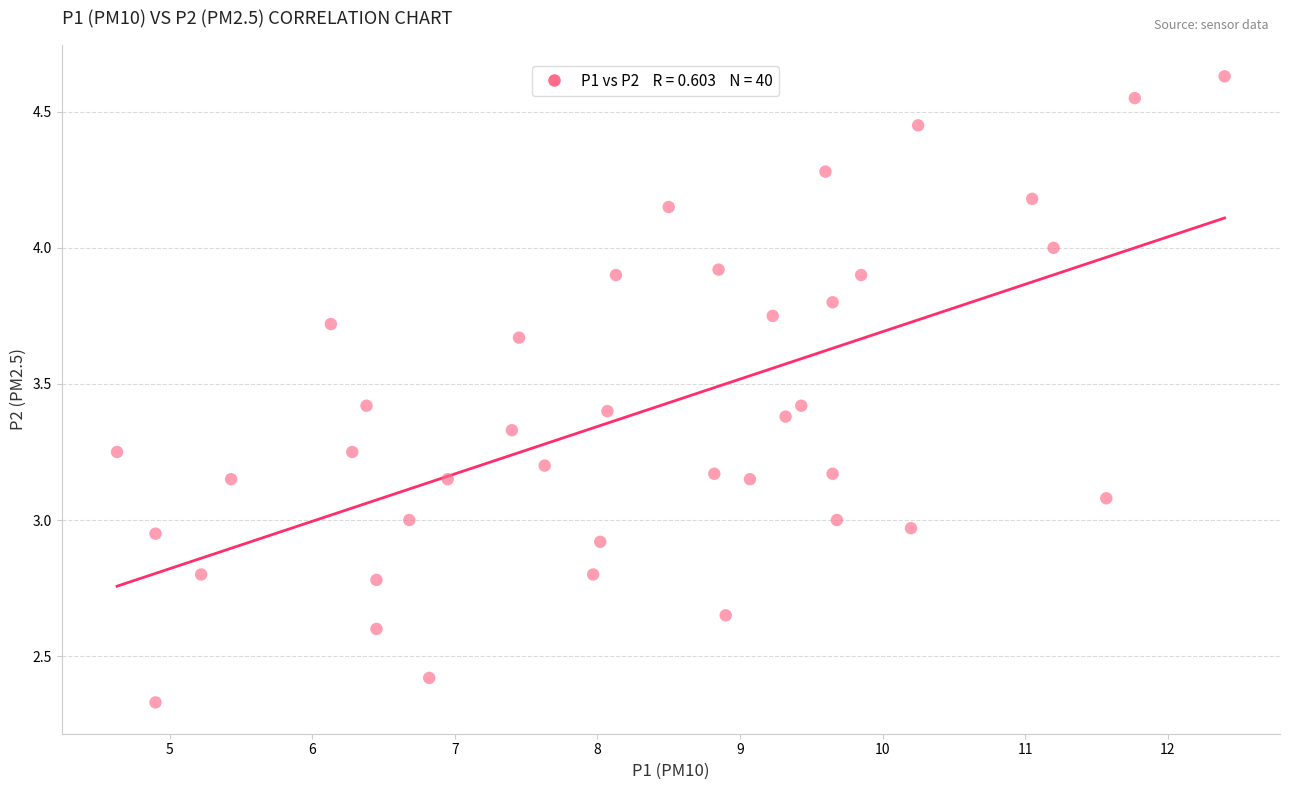

What is the range of X values (max minus min)?

7.8